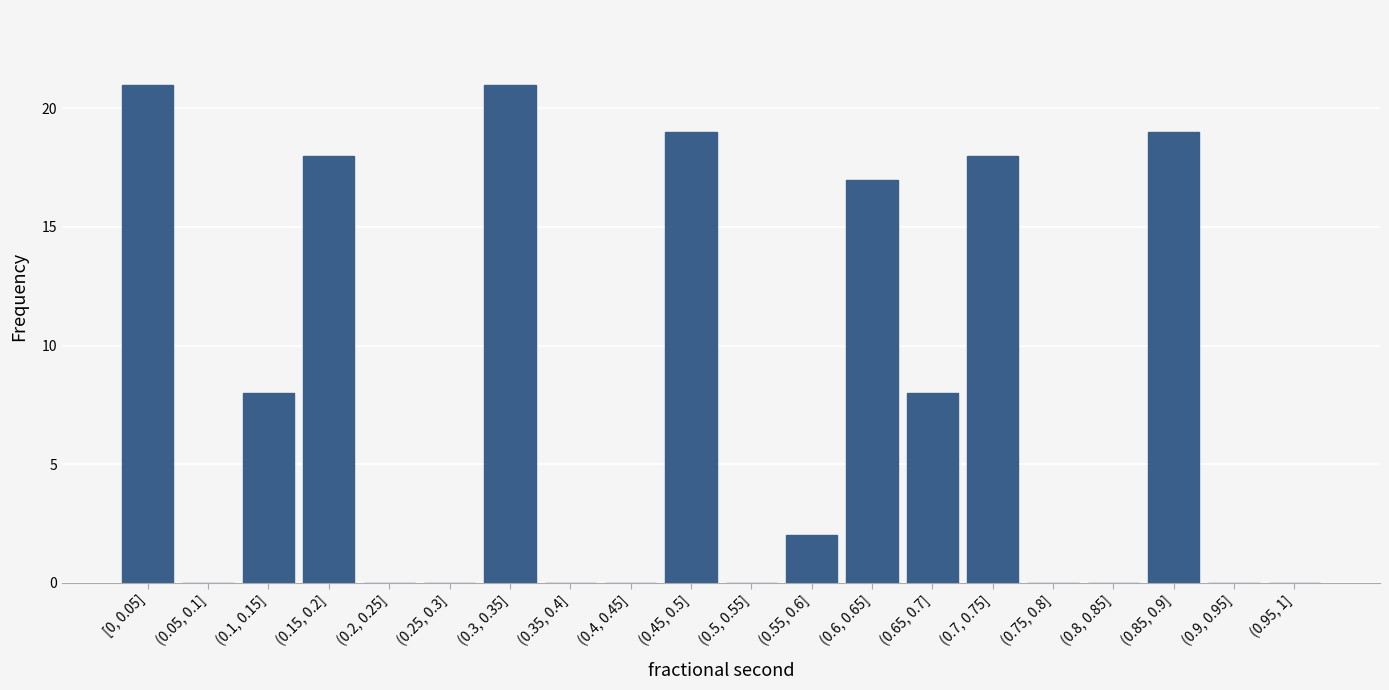

Reading left to right, extract all data points from this chart.

[0, 0.05]=21	(0.05, 0.1]=0	(0.1, 0.15]=8	(0.15, 0.2]=18	(0.2, 0.25]=0	(0.25, 0.3]=0	(0.3, 0.35]=21	(0.35, 0.4]=0	(0.4, 0.45]=0	(0.45, 0.5]=19	(0.5, 0.55]=0	(0.55, 0.6]=2	(0.6, 0.65]=17	(0.65, 0.7]=8	(0.7, 0.75]=18	(0.75, 0.8]=0	(0.8, 0.85]=0	(0.85, 0.9]=19	(0.9, 0.95]=0	(0.95, 1]=0